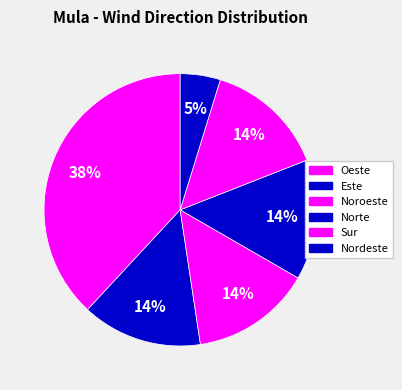

The Sur slice represents 1% of the pie. True or false?

False